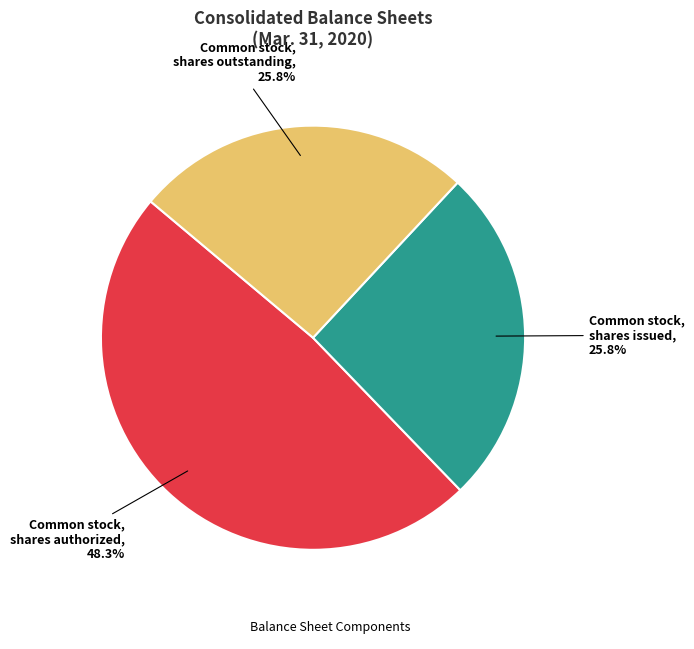

Does any single category account for the majority?

No